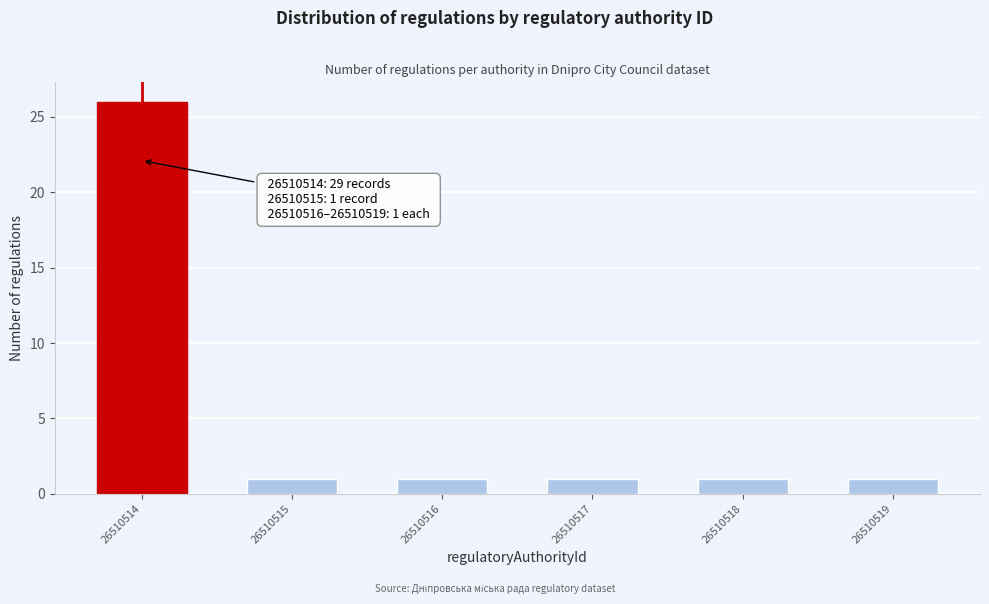

Reading right to left, what are all the values shown in this chart?

26510519=1	26510518=1	26510517=1	26510516=1	26510515=1	26510514=26